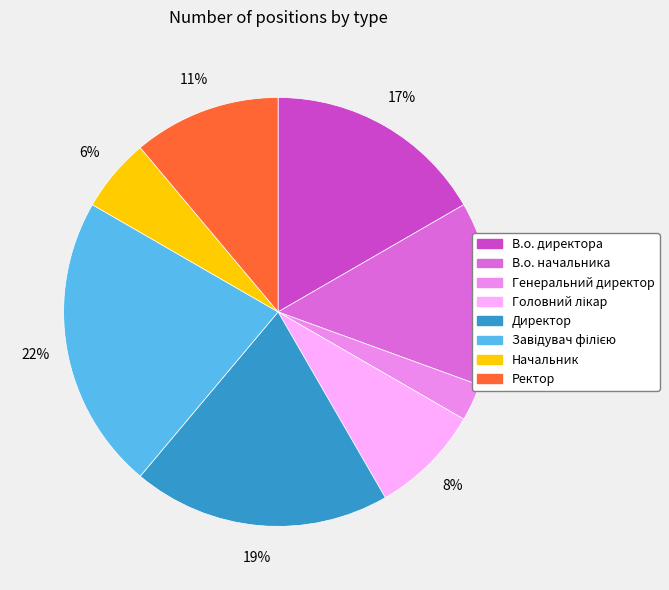

To the nearest percent, what percentage of the pie is Ректор?

11%